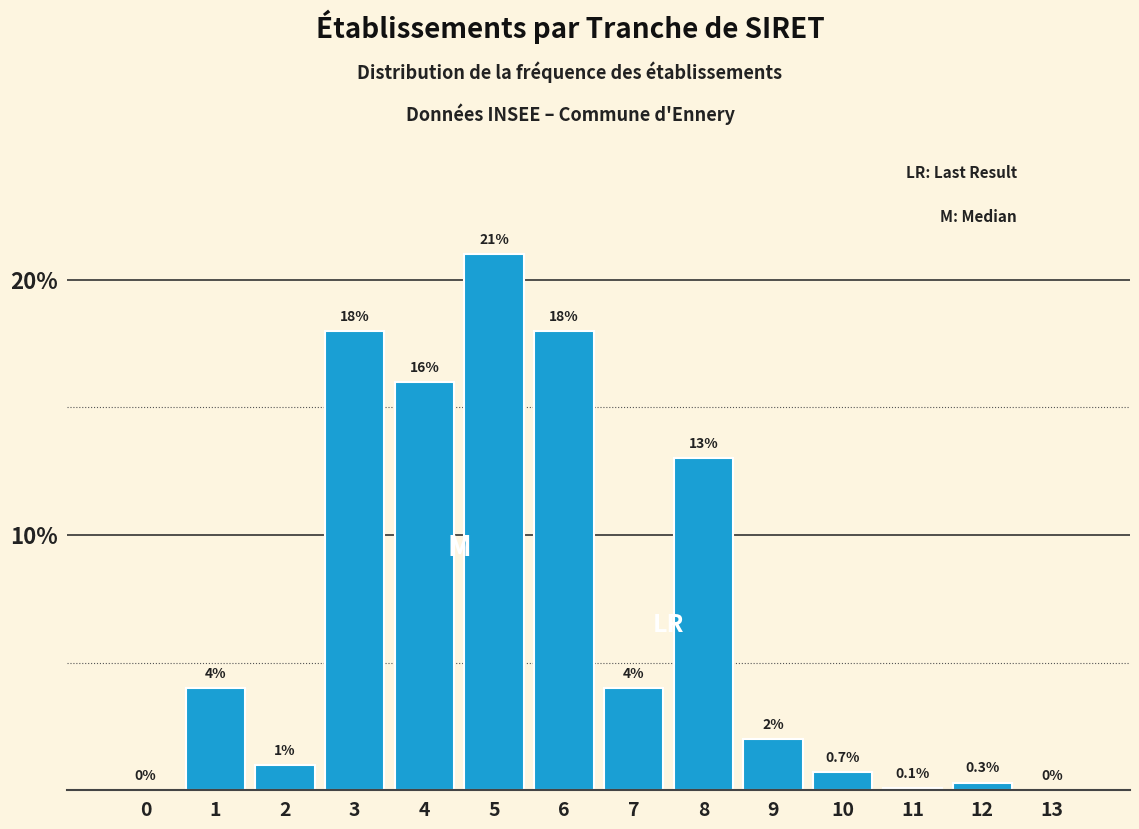

Reading right to left, list all the values displayed in this chart.

13=0.0	12=0.3	11=0.1	10=0.7	9=2.0	8=13.0	7=4.0	6=18.0	5=21.0	4=16.0	3=18.0	2=1.0	1=4.0	0=0.0